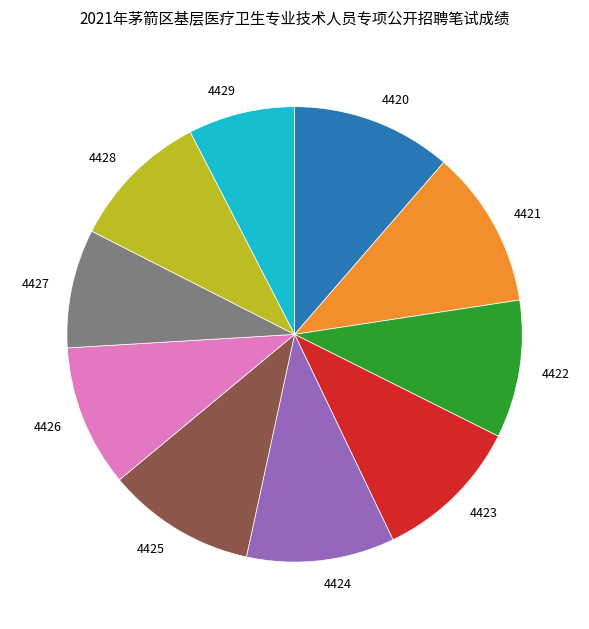

How many segments does this pie chart have?

10